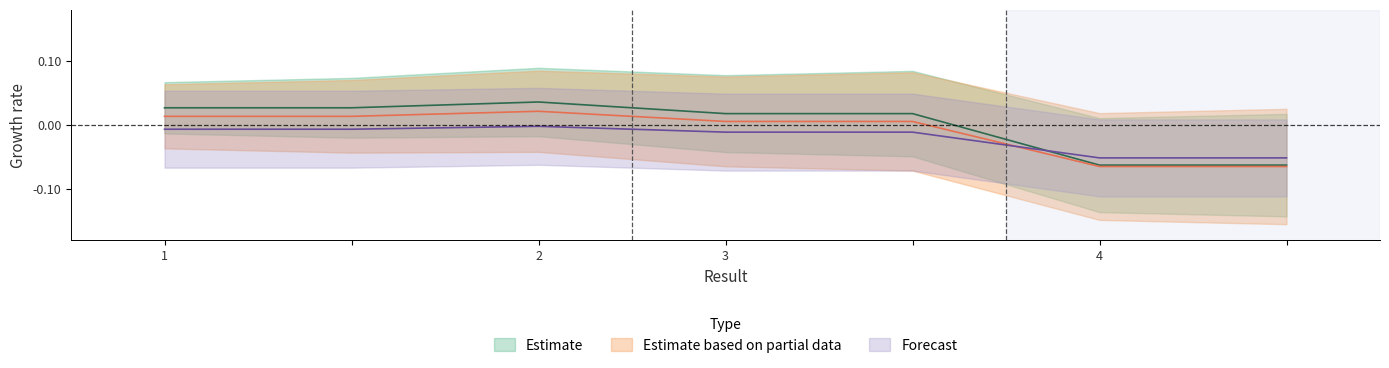

Which series has the largest range (max minus min)?

Estimate